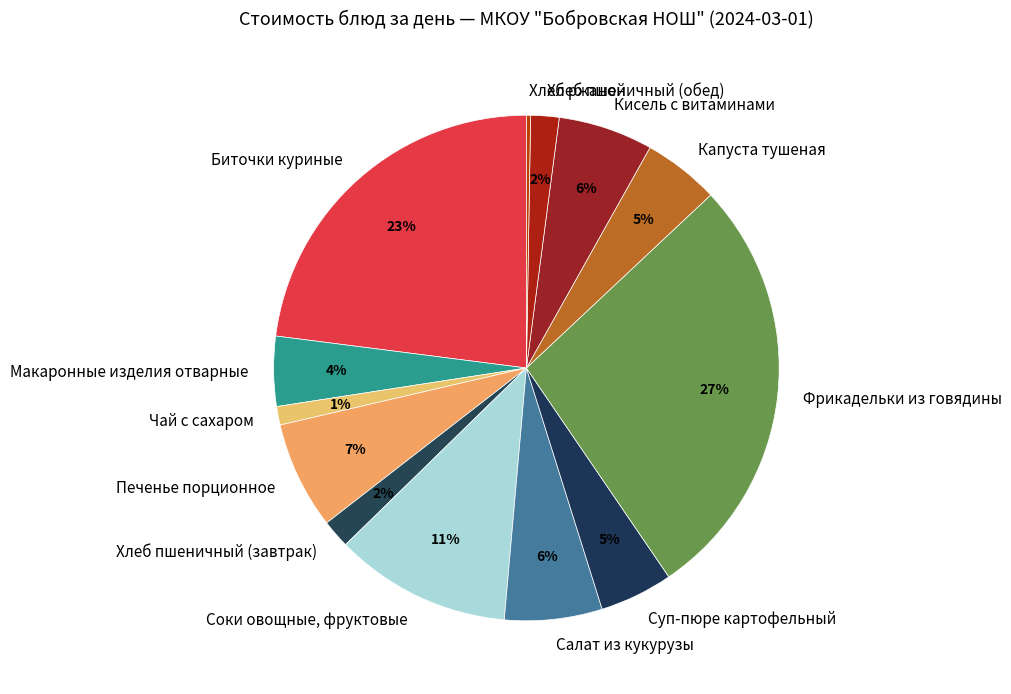

What is the largest slice in the pie chart?

Фрикадельки из говядины